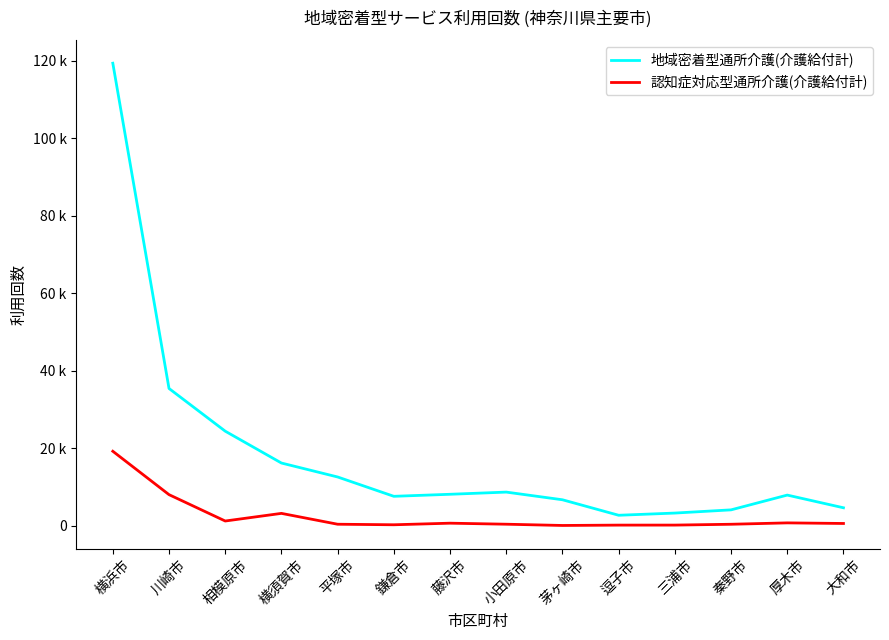

Where is the first local minimum for 認知症対応型通所介護(介護給付計)?

相模原市